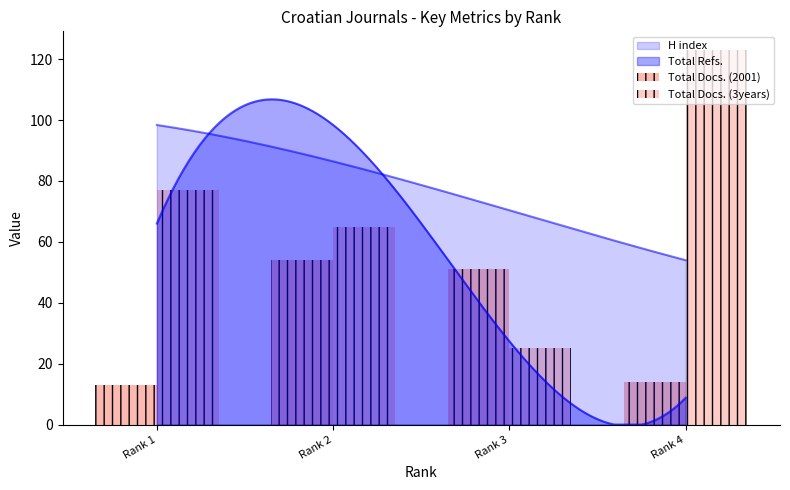

True or false: Total Docs. (3years) has a value of 65 at Rank 2.

True